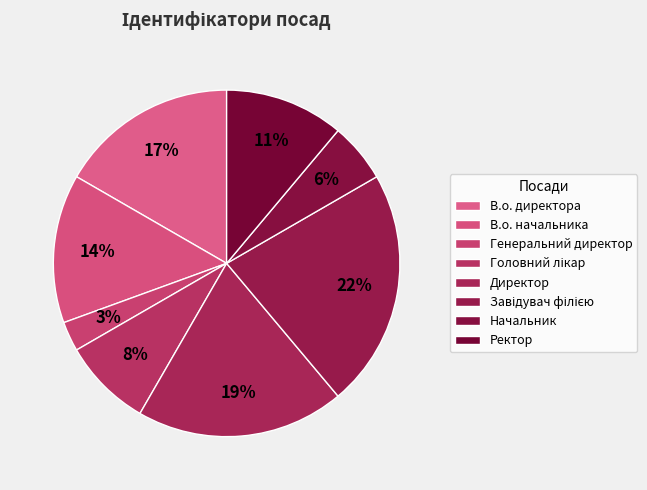

What percentage is the В.о. начальника slice, to the nearest percent?

14%